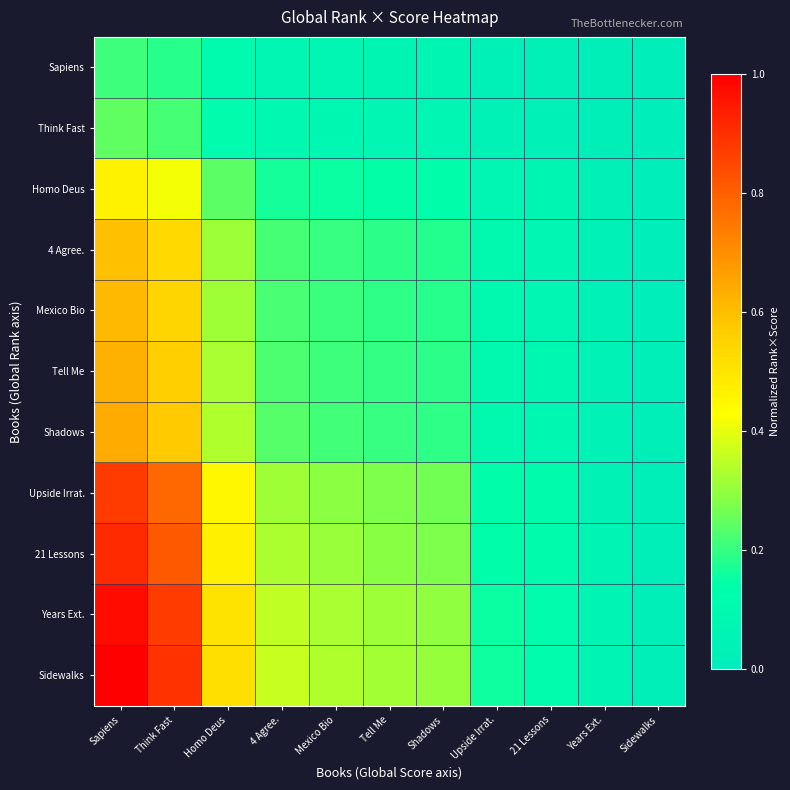

What is the total value across all series at 4 Agree.?

2.6